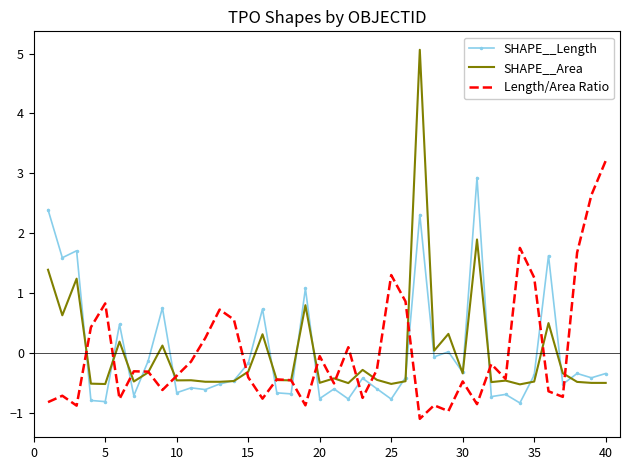

Which series has the widest spread of values?

SHAPE__Area